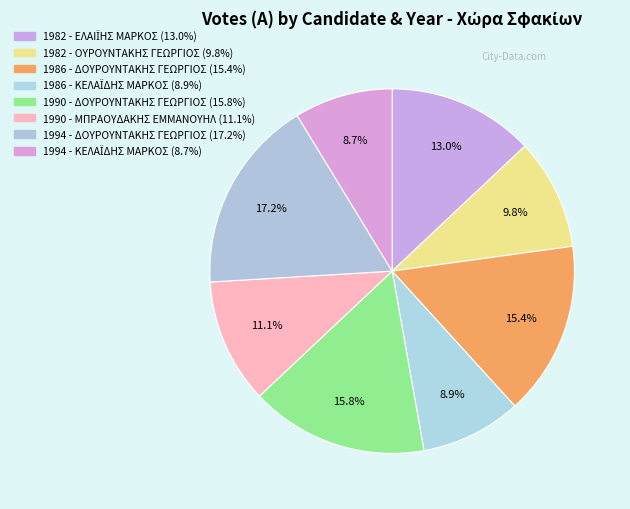

The 1986 - ΚΕΛΑΪΔΗΣ ΜΑΡΚΟΣ slice represents 21% of the pie. True or false?

False